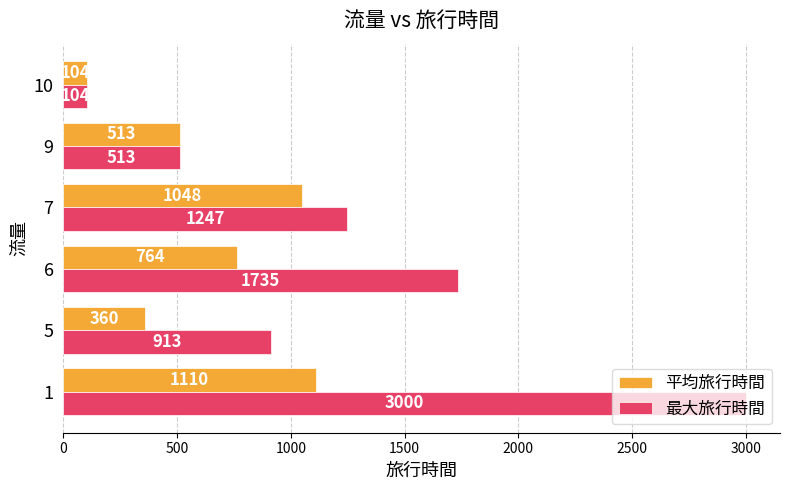

Which series has the largest total across all categories?

最大旅行時間